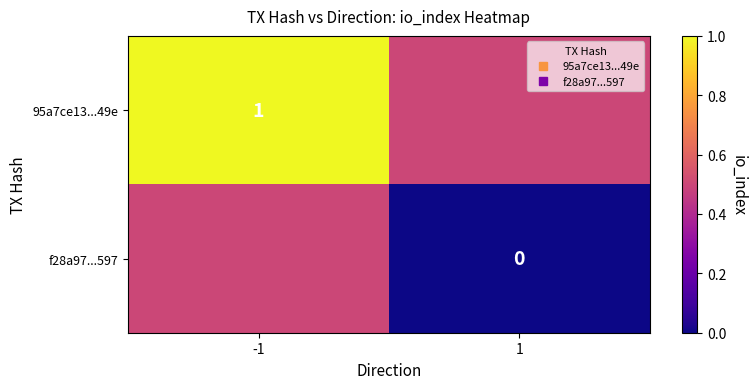

True or false: 95a7ce13...49e has a value of 0.8 at 1.

False